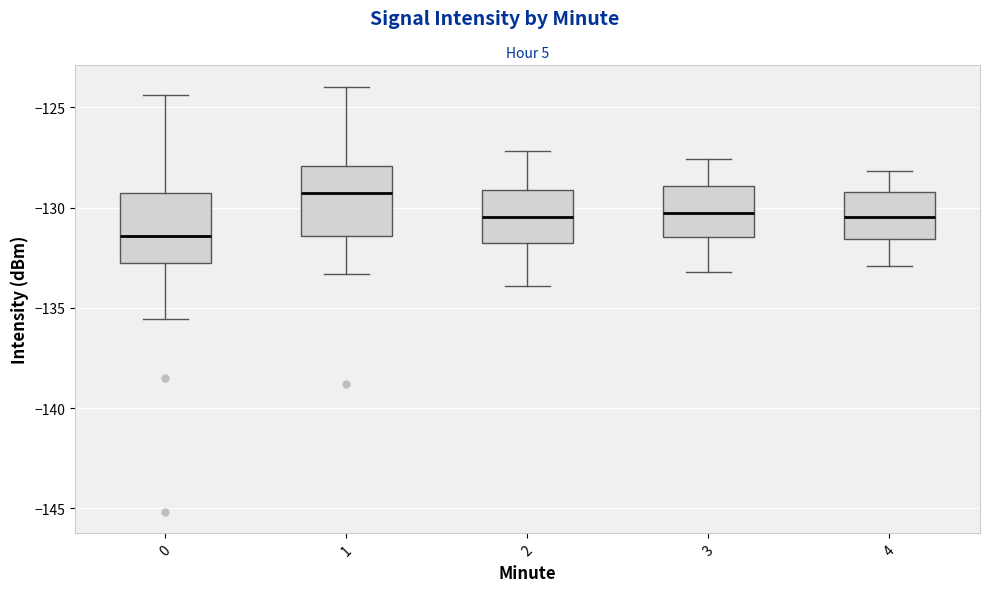

Reading left to right, transcribe this box plot: for each box, give where its median line is, the range the box spans, and where its two whiskers end, as read against the y-axis. The values are not printed on the chart, so give them approximately, as read against the axis.

0: median -131.5, box -133.0 to -129.5, whiskers -135.5 to -124.5
1: median -129.5, box -131.5 to -128.0, whiskers -133.5 to -124.0
2: median -130.5, box -131.5 to -129.0, whiskers -134.0 to -127.0
3: median -130.0, box -131.5 to -129.0, whiskers -133.0 to -127.5
4: median -130.5, box -131.5 to -129.0, whiskers -133.0 to -128.0